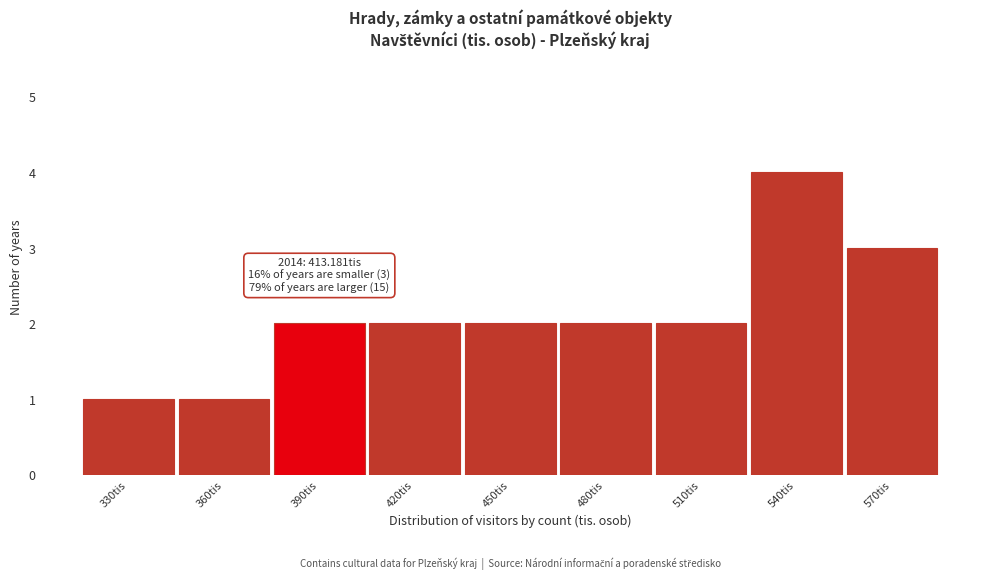

Reading left to right, list all the values displayed in this chart.

330tis=1	360tis=1	390tis=2	420tis=2	450tis=2	480tis=2	510tis=2	540tis=4	570tis=3